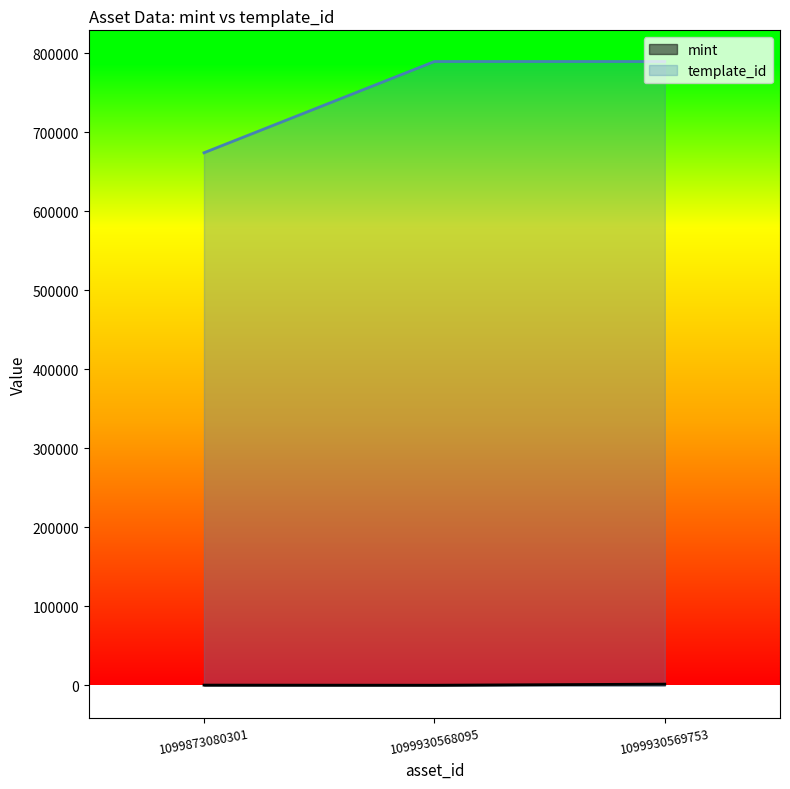

List the series in order of their overall mean, lowest first.

mint, template_id